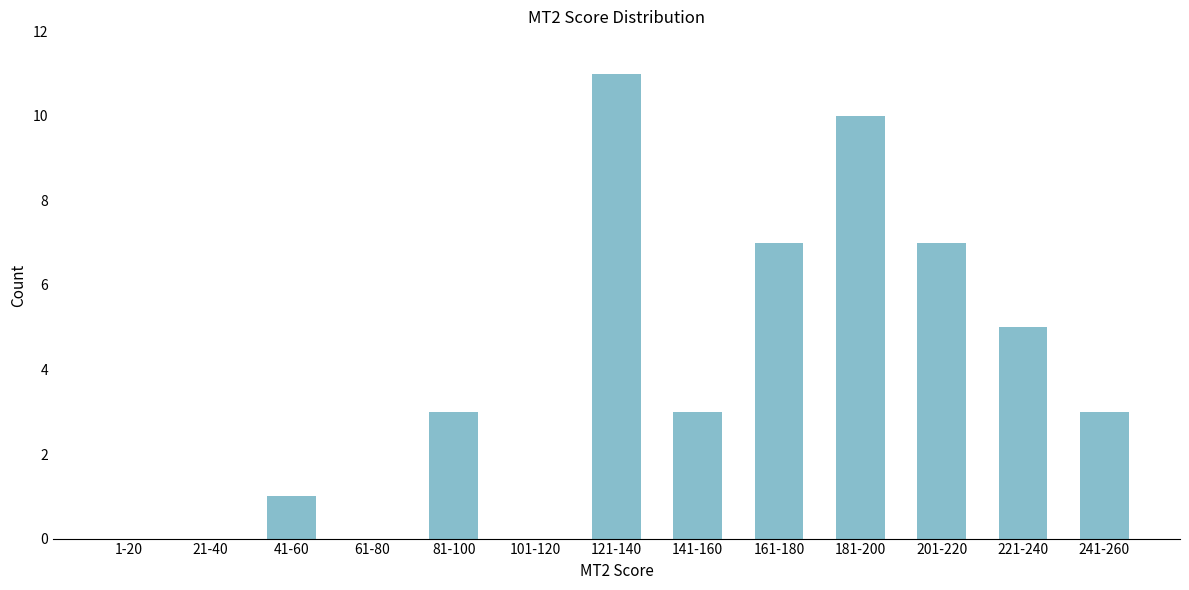

Reading right to left, list all the values displayed in this chart.

241-260=3	221-240=5	201-220=7	181-200=10	161-180=7	141-160=3	121-140=11	101-120=0	81-100=3	61-80=0	41-60=1	21-40=0	1-20=0